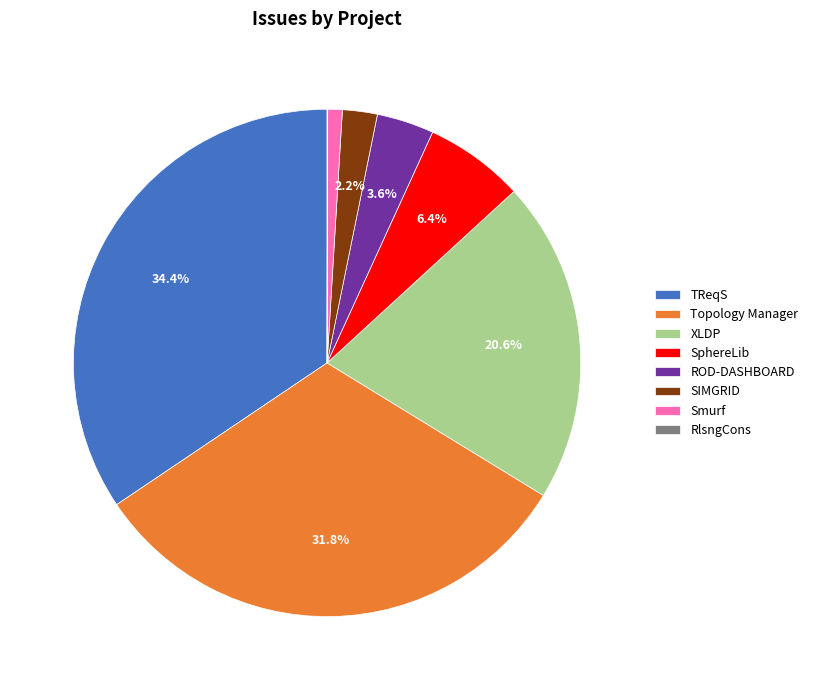

What is the largest slice in the pie chart?

TReqS